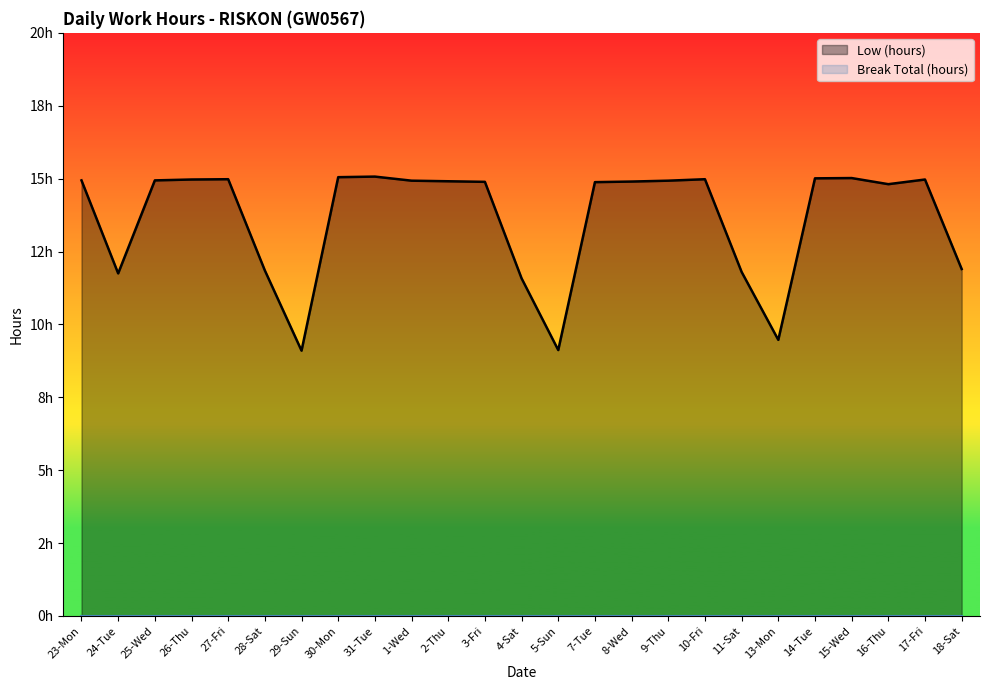

Reading right to left, extract all data points from this chart.

18-Sat=11.9	17-Fri=15.0	16-Thu=14.8	15-Wed=15.0	14-Tue=15.0	13-Mon=9.5	11-Sat=11.8	10-Fri=15.0	9-Thu=14.9	8-Wed=14.9	7-Tue=14.9	5-Sun=9.1	4-Sat=11.6	3-Fri=14.9	2-Thu=14.9	1-Wed=14.9	31-Tue=15.1	30-Mon=15.1	29-Sun=9.1	28-Sat=11.8	27-Fri=15.0	26-Thu=15.0	25-Wed=14.9	24-Tue=11.8	23-Mon=14.9